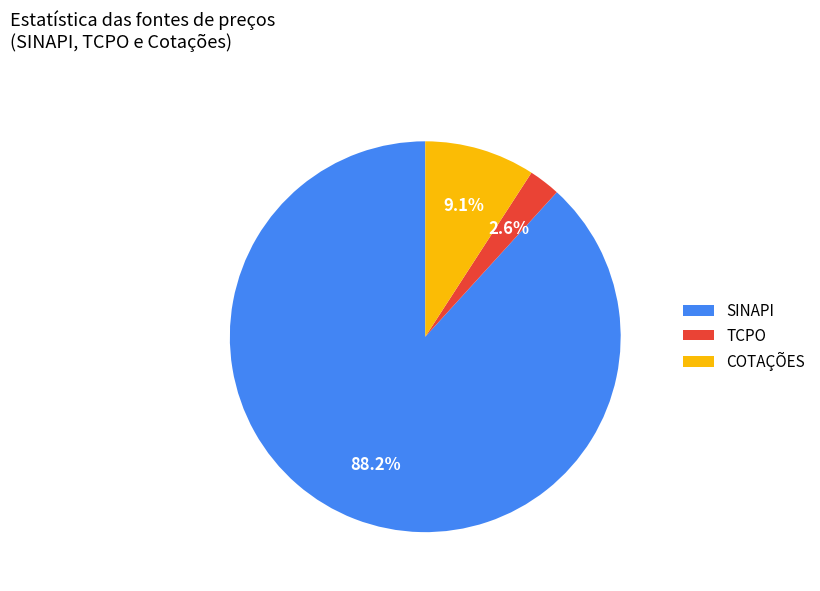

Which slice represents more than half of the pie?

SINAPI